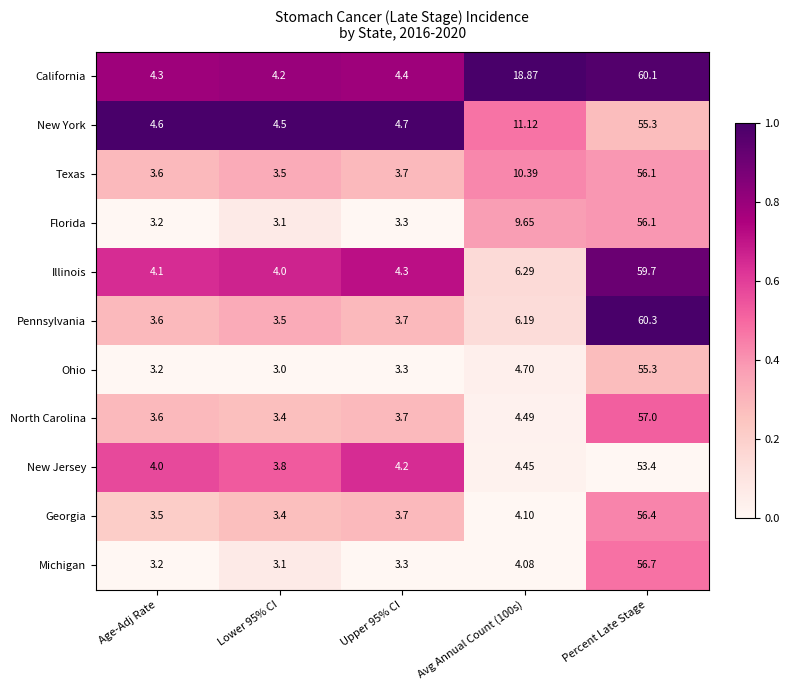

Which series has the widest spread of values?

Pennsylvania